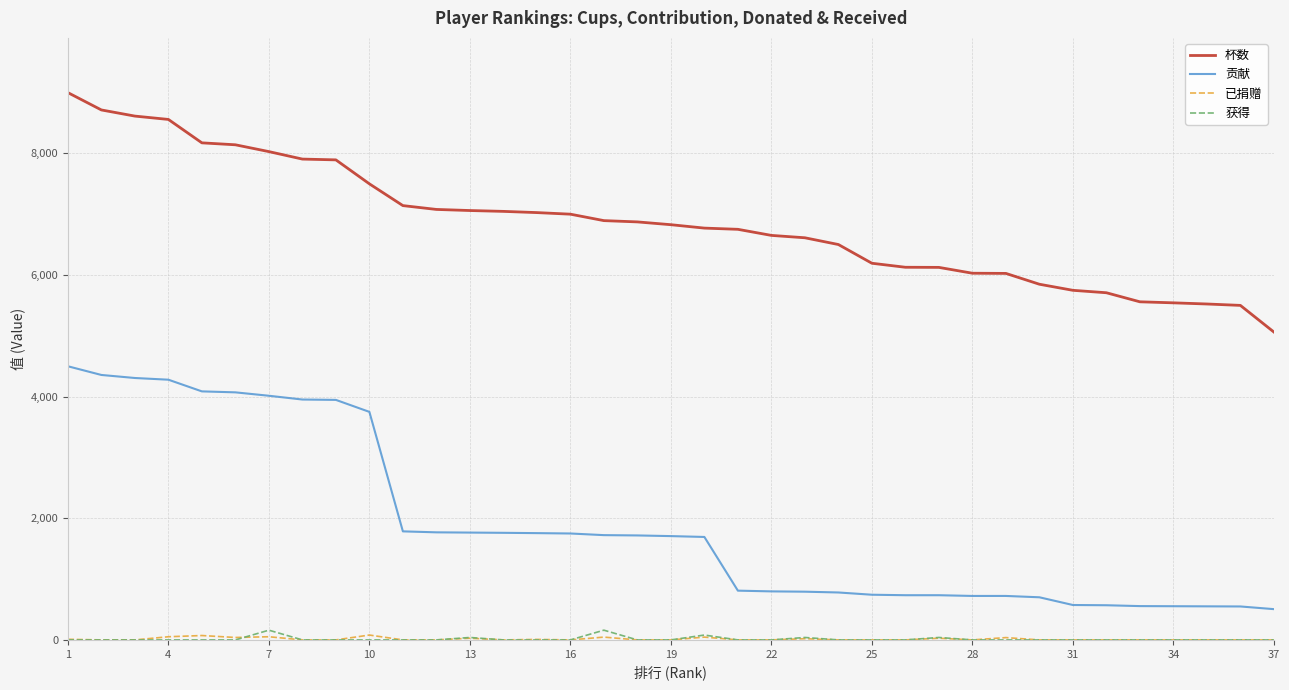

True or false: 获得 and 贡献 cross at least once.

False